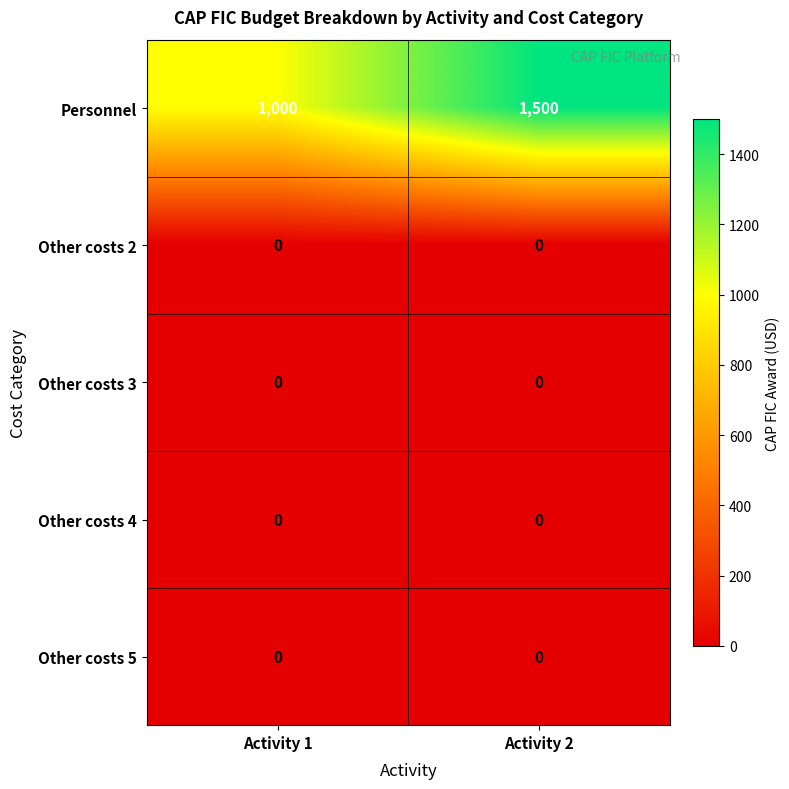

Which series has the largest range (max minus min)?

Personnel